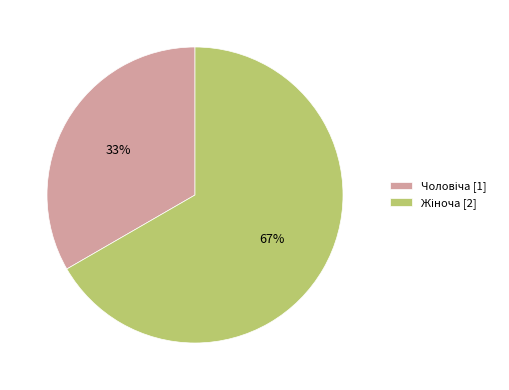

Does any single category account for the majority?

Yes